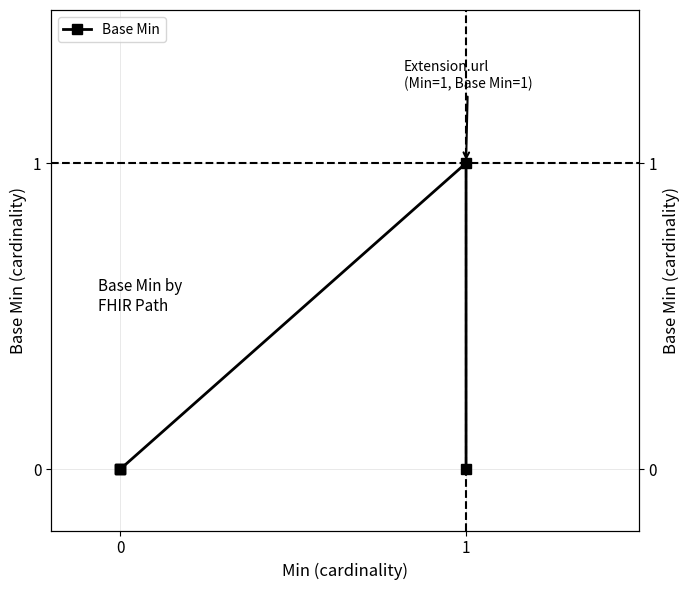

Does the chart have visible grid lines?

Yes